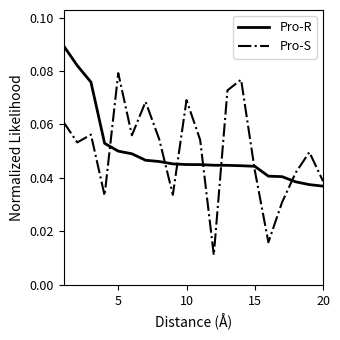

Which series has the largest range (max minus min)?

Pro-S